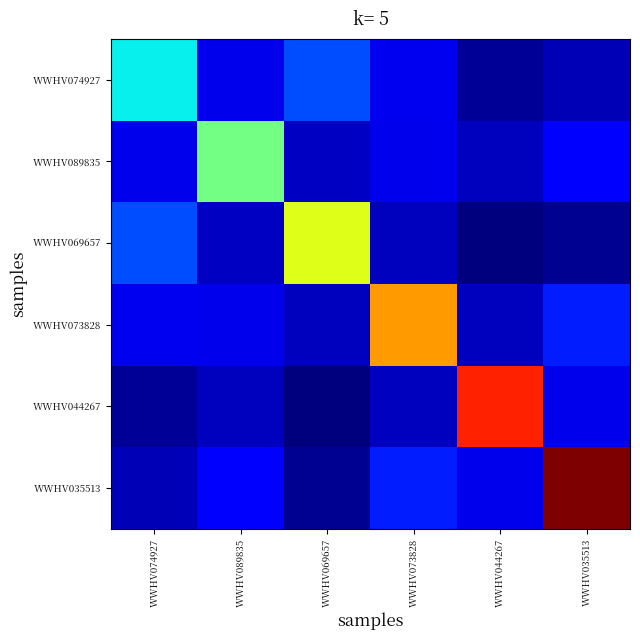

How many data points does each series have?

6